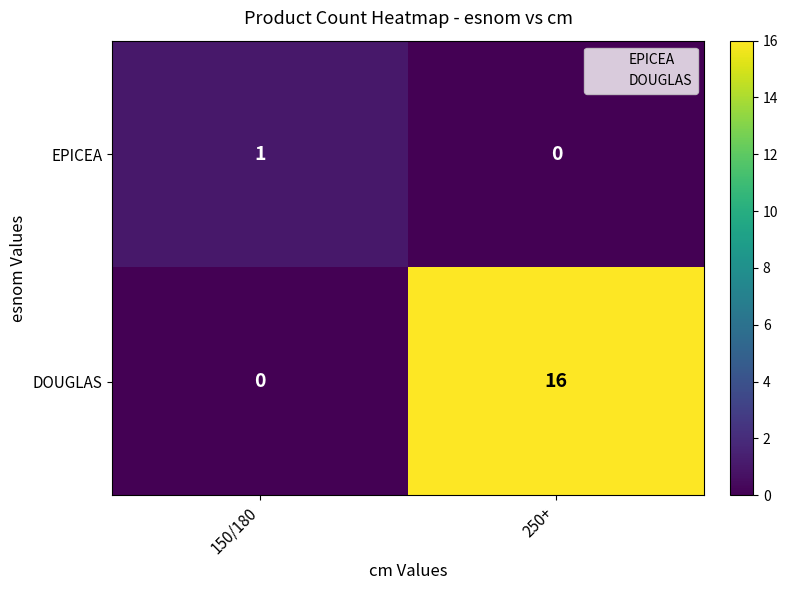

At how many categories does at least one series exceed 12?

1